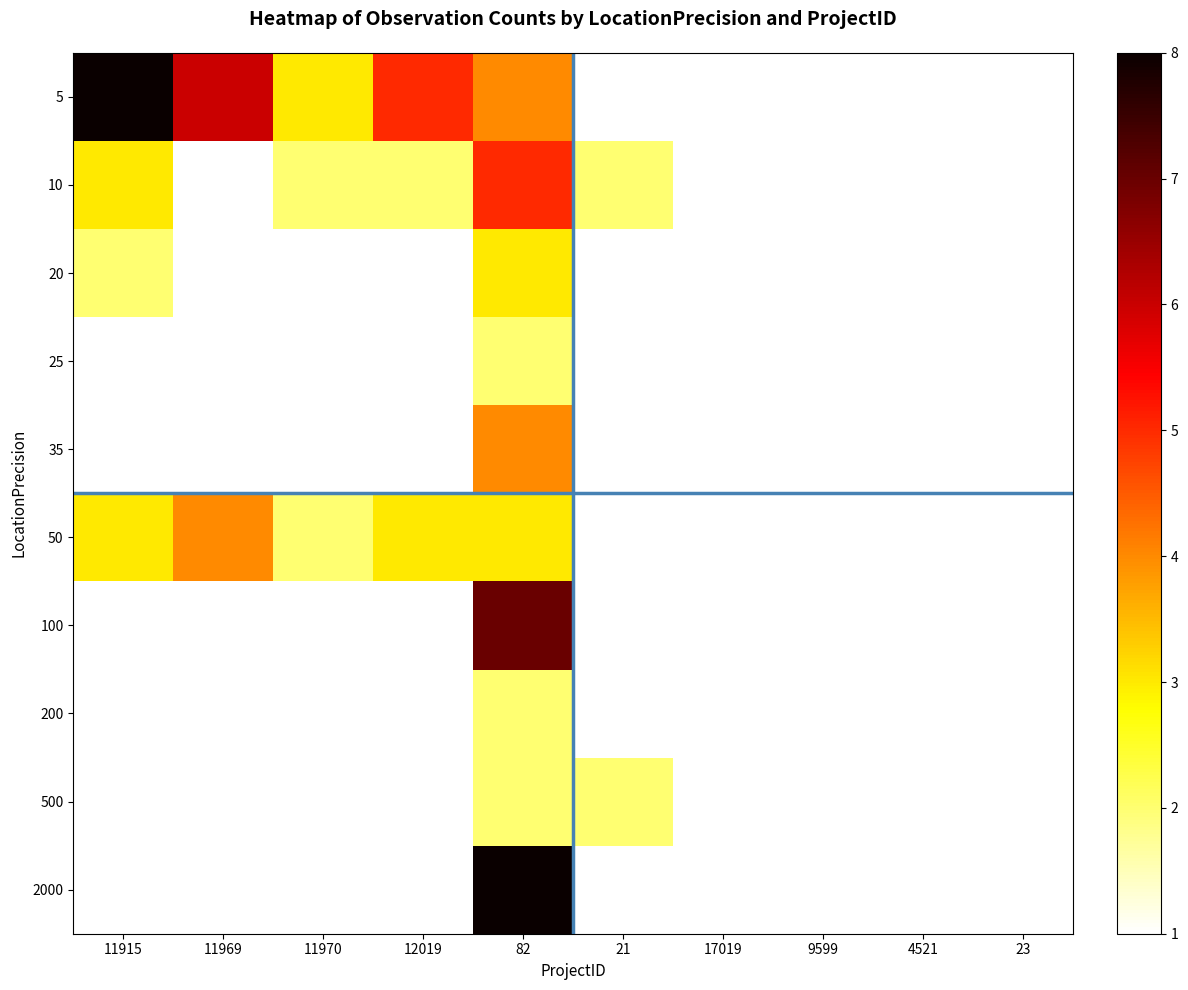

Reading left to right, transcribe all the data shown in this chart.

5: 11915=8	11969=6	11970=3	12019=5	82=4	21=1	17019=1	9599=1	4521=1	23=1
10: 11915=3	11969=1	11970=2	12019=2	82=5	21=2	17019=1	9599=1	4521=1	23=1
20: 11915=2	11969=1	11970=1	12019=1	82=3	21=1	17019=1	9599=1	4521=1	23=1
25: 11915=1	11969=1	11970=1	12019=1	82=2	21=1	17019=1	9599=1	4521=1	23=1
35: 11915=1	11969=1	11970=1	12019=1	82=4	21=1	17019=1	9599=1	4521=1	23=1
50: 11915=3	11969=4	11970=2	12019=3	82=3	21=1	17019=1	9599=1	4521=1	23=1
100: 11915=1	11969=1	11970=1	12019=1	82=7	21=1	17019=1	9599=1	4521=1	23=1
200: 11915=1	11969=1	11970=1	12019=1	82=2	21=1	17019=1	9599=1	4521=1	23=1
500: 11915=1	11969=1	11970=1	12019=1	82=2	21=2	17019=1	9599=1	4521=1	23=1
2000: 11915=1	11969=1	11970=1	12019=1	82=8	21=1	17019=1	9599=1	4521=1	23=1